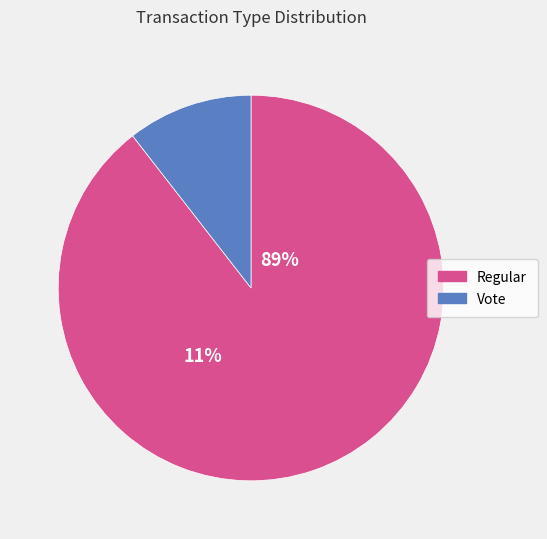

Rank the categories by value from highest to lowest.

Regular, Vote